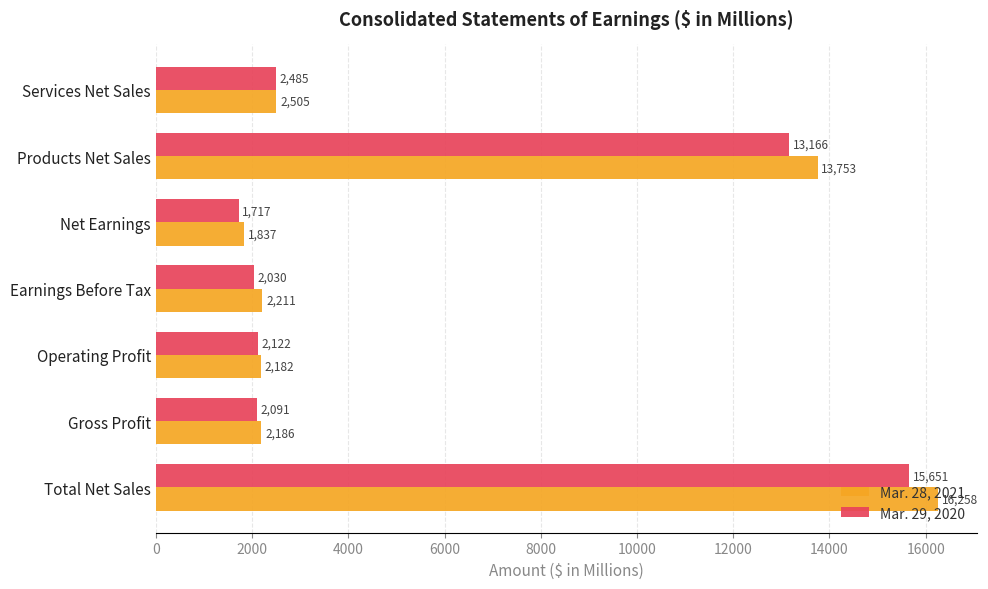

At which category does the chart reach its minimum across all series?

Net Earnings